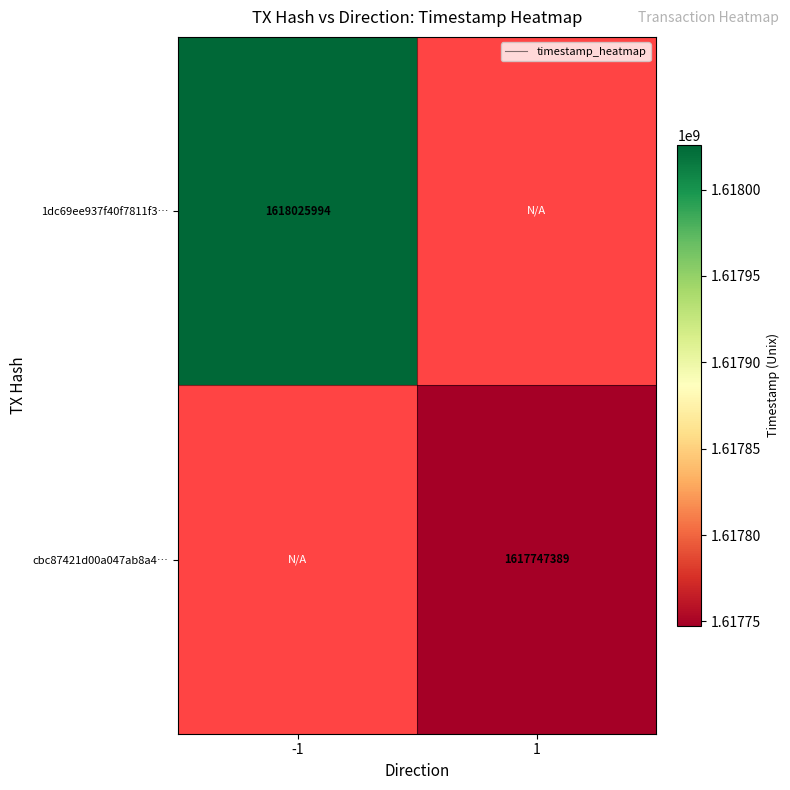

The value of cbc87421d00a047ab8a4… at 1 is 2845649424. True or false?

False